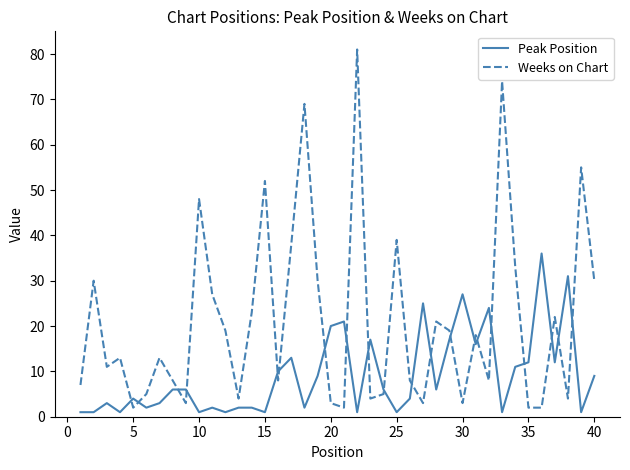

What is the difference between the maximum and minimum values in the Weeks on Chart series?

79